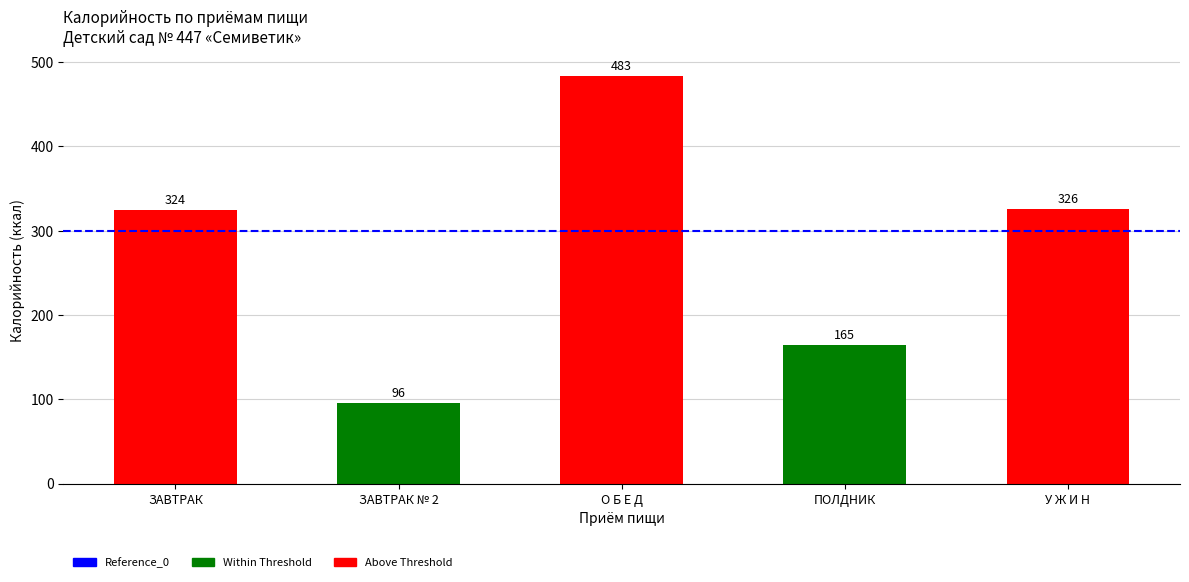

What is the maximum value shown in the chart?

482.9